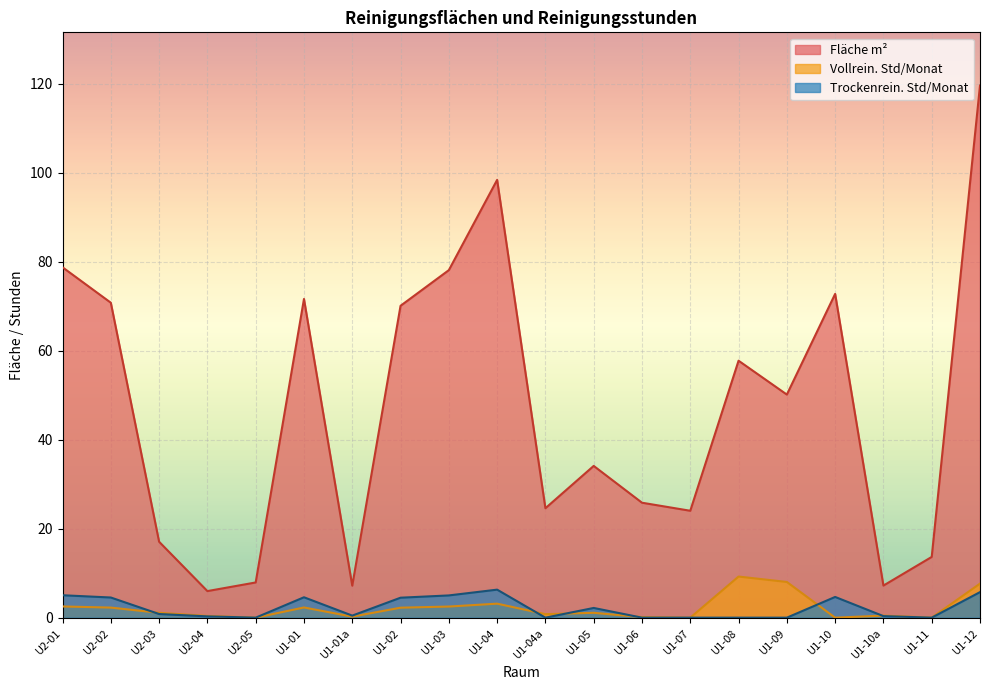

Read the value at U1-08.

57.7